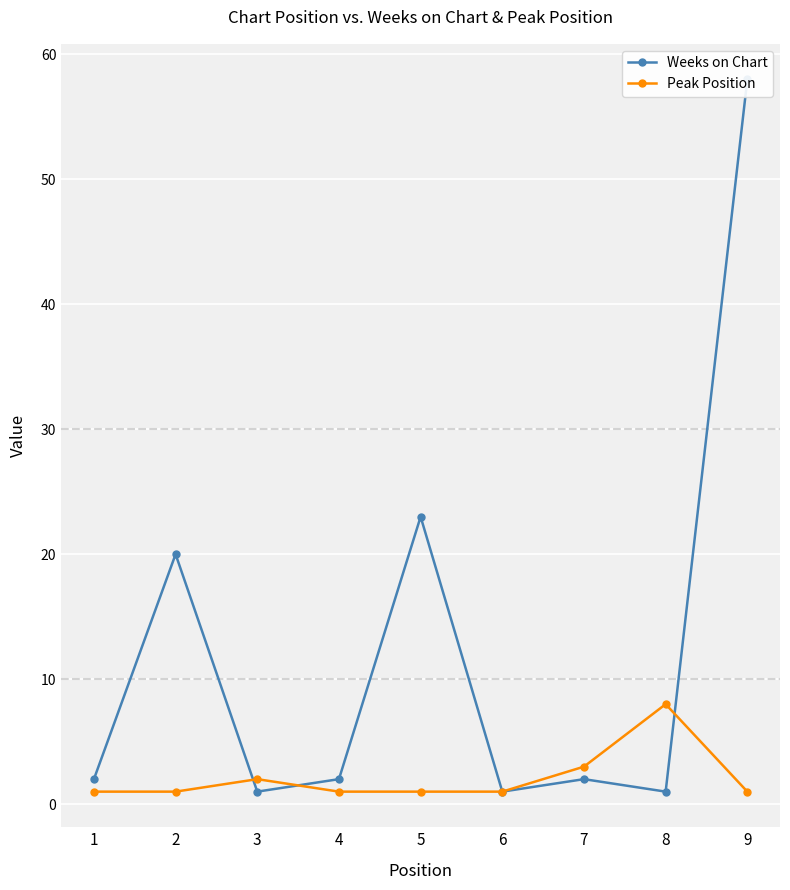

What is the difference between the second highest and minimum values in the Peak Position series?

2